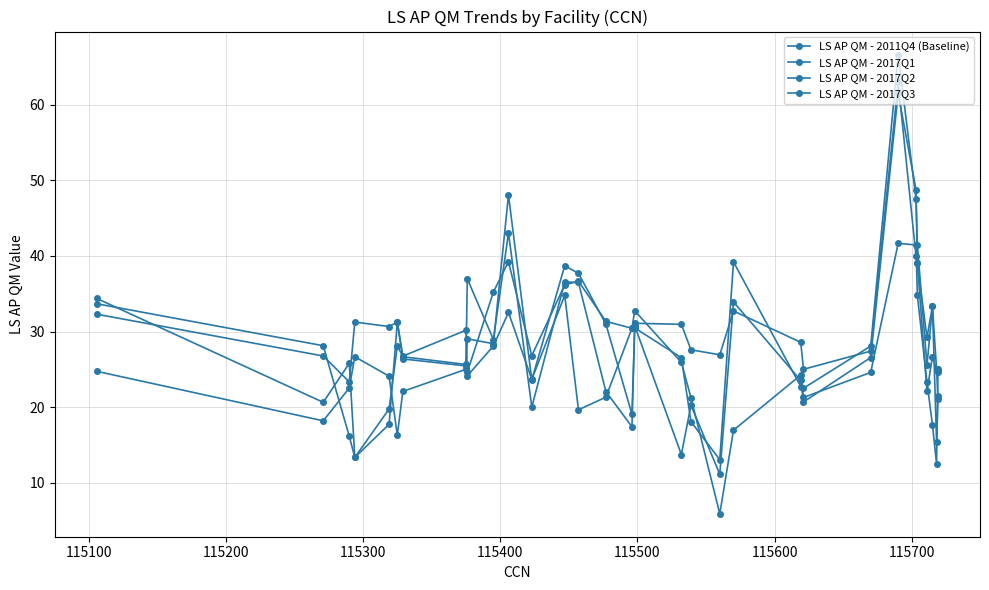

What is the maximum value for LS AP QM - 2017Q2?

66.7